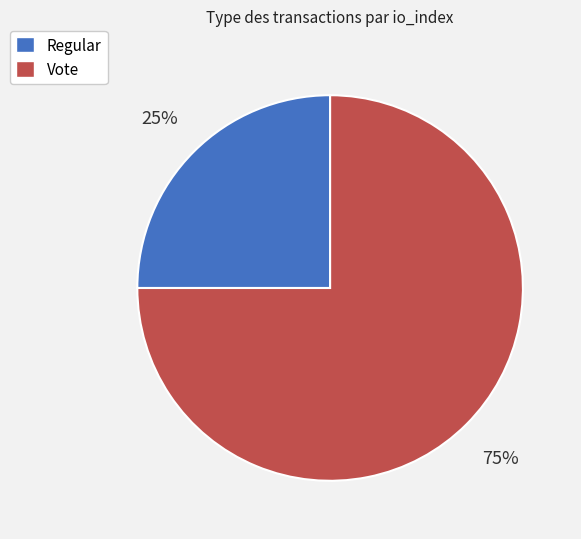

What is the largest slice in the pie chart?

Vote